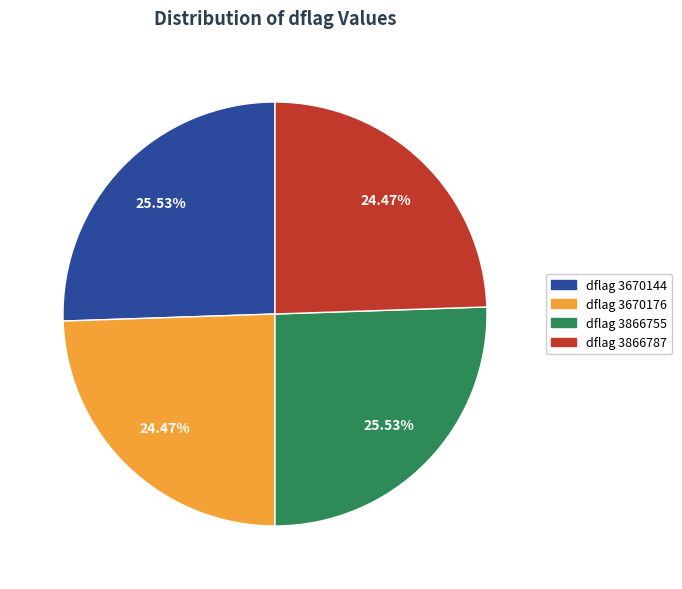

Does any single category account for the majority?

No